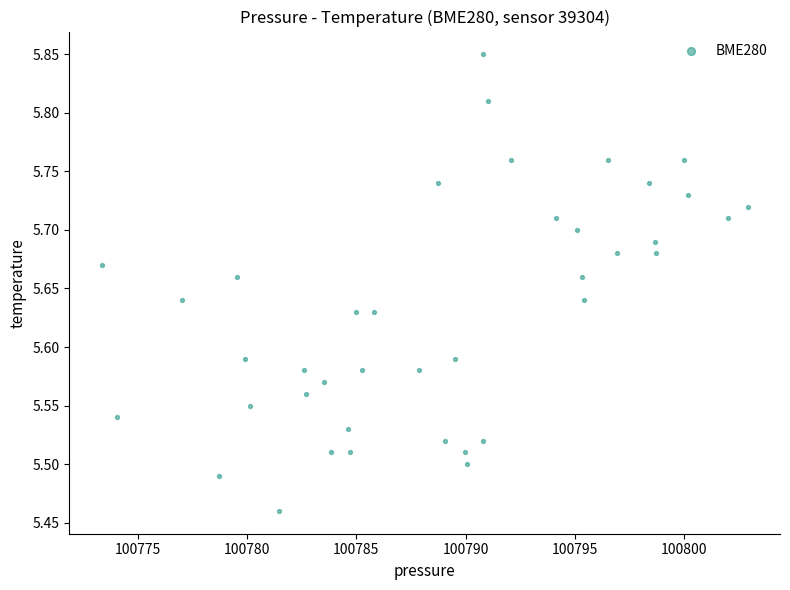

What is the range of X values (max minus min)?

29.6